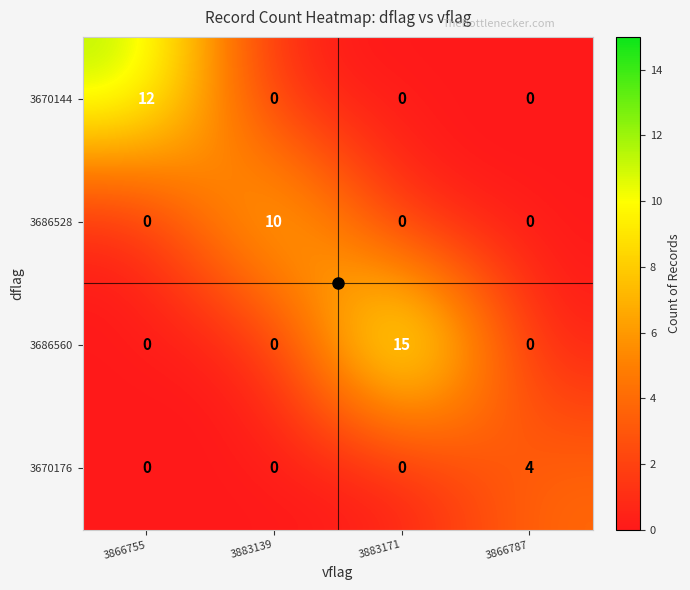

At which category is the sum across all series the highest?

3883171